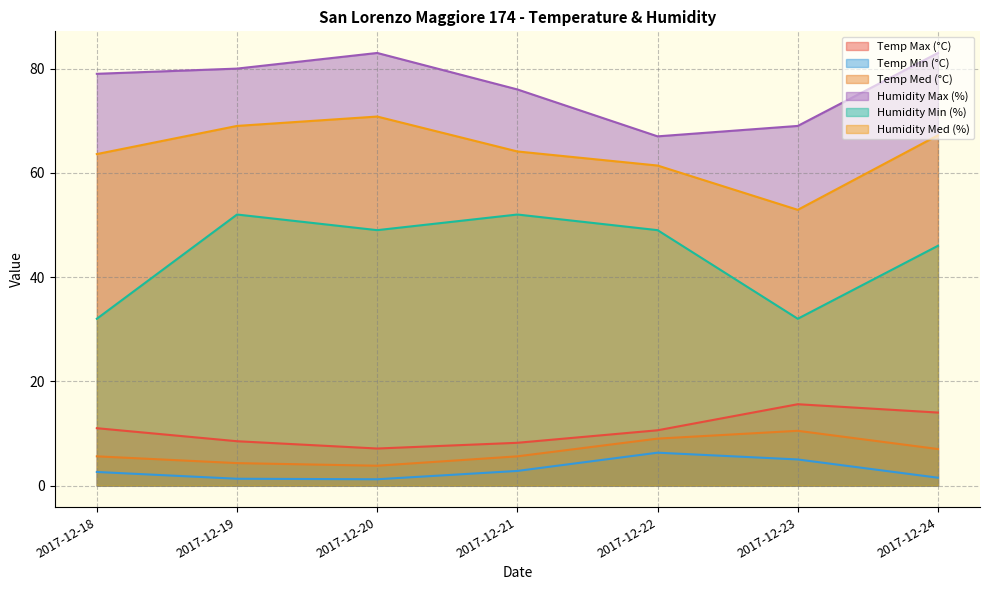

Which label corresponds to the largest value in the chart?

2017-12-20